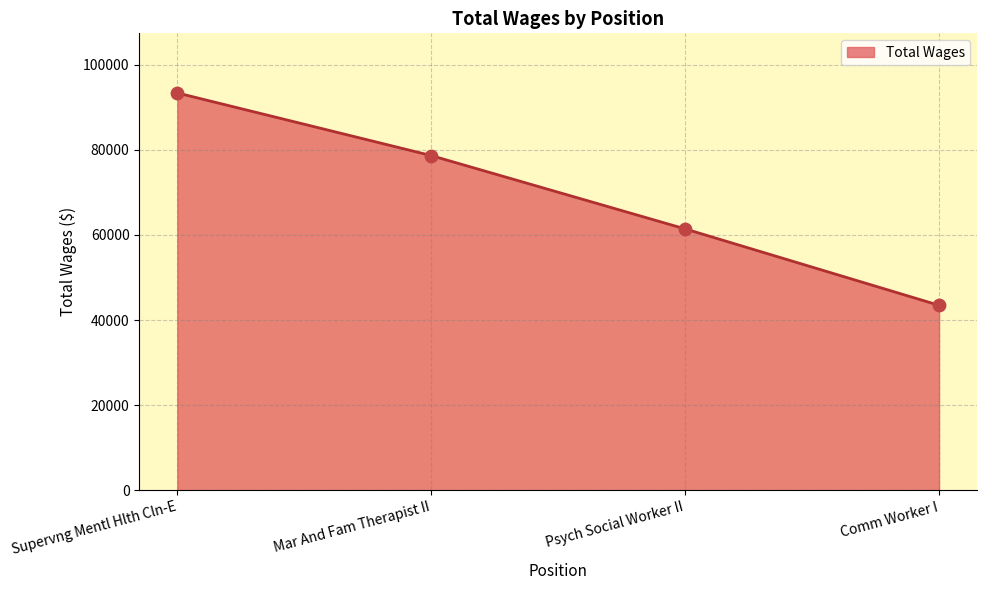

Between Mar And Fam Therapist II and Supervng Mentl Hlth Cln-E, which is larger?

Supervng Mentl Hlth Cln-E